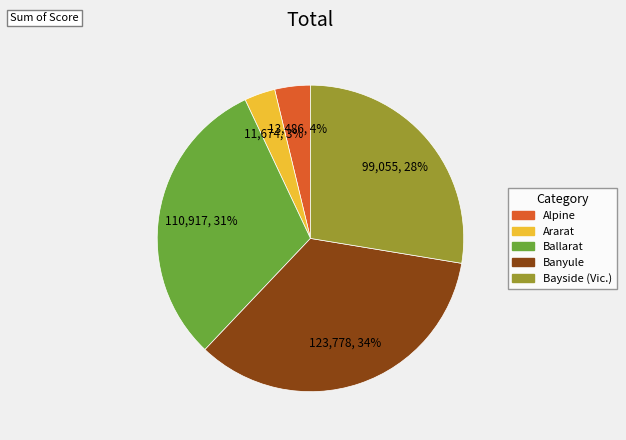

Rank the categories by value from highest to lowest.

Banyule, Ballarat, Bayside (Vic.), Alpine, Ararat